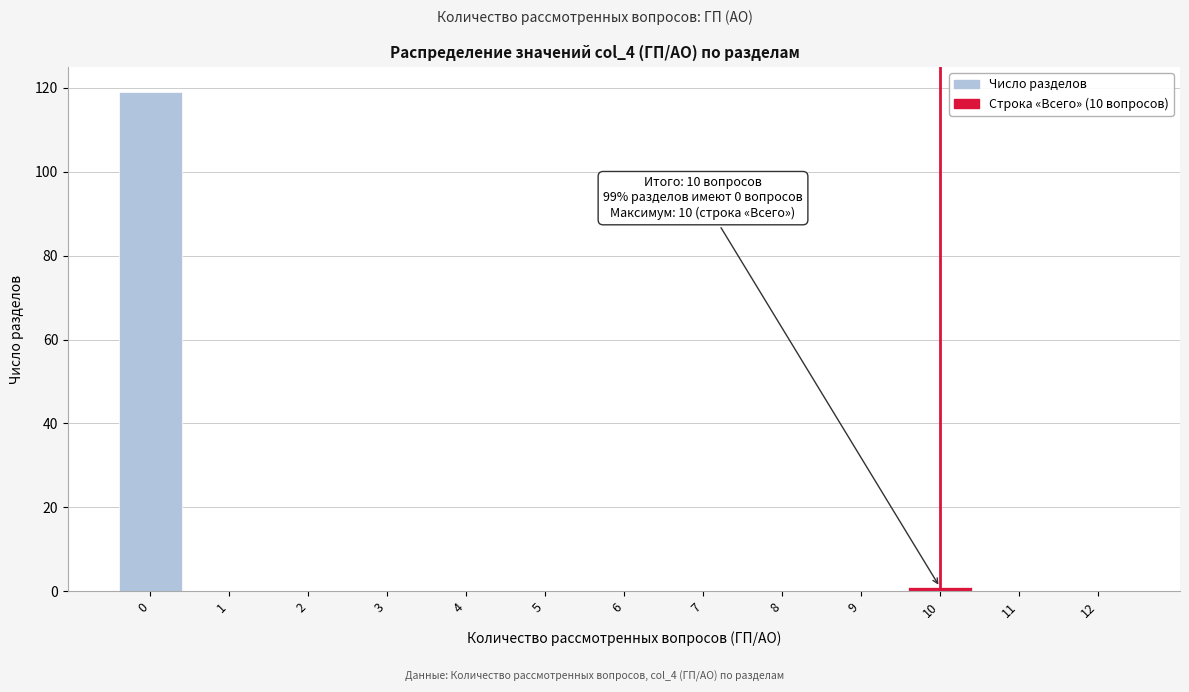

Reading right to left, transcribe all the data shown in this chart.

12=0	11=0	10=1	9=0	8=0	7=0	6=0	5=0	4=0	3=0	2=0	1=0	0=119